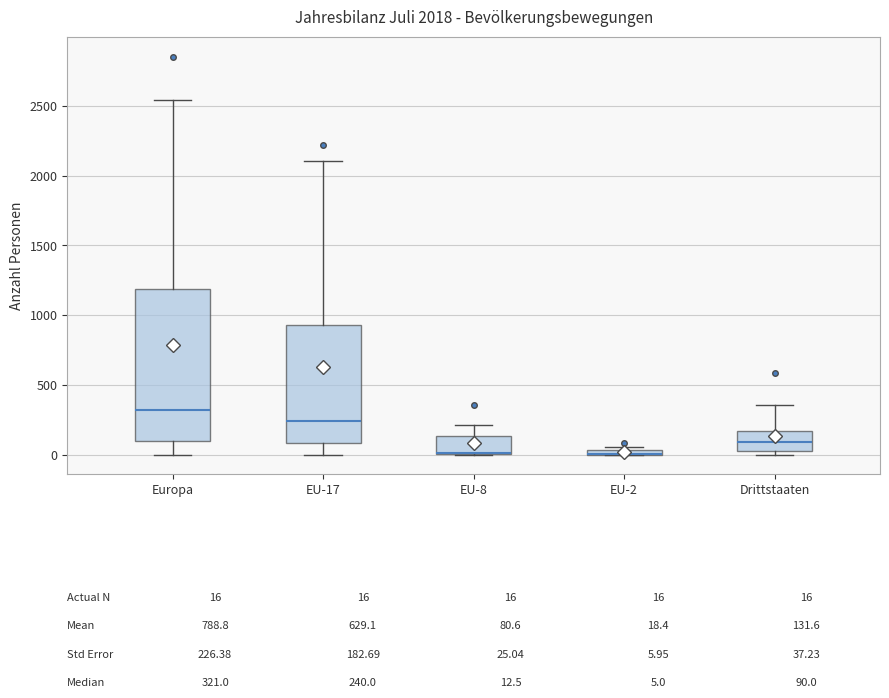

Comparing the boxes themselves (not the whiskers), which one is the tallest?

Europa